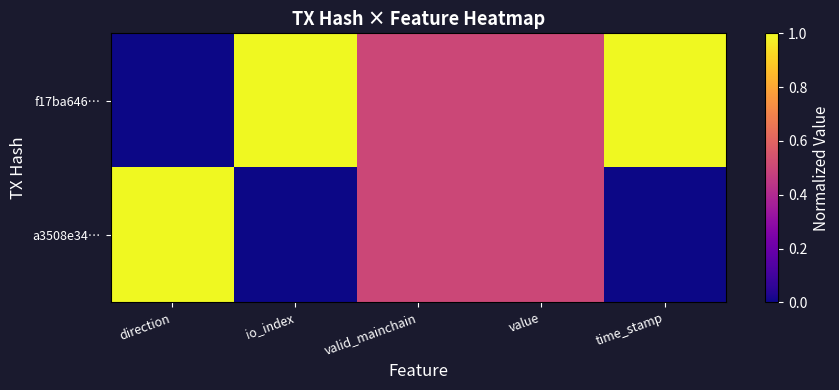

Which series has the largest total across all categories?

f17ba646…